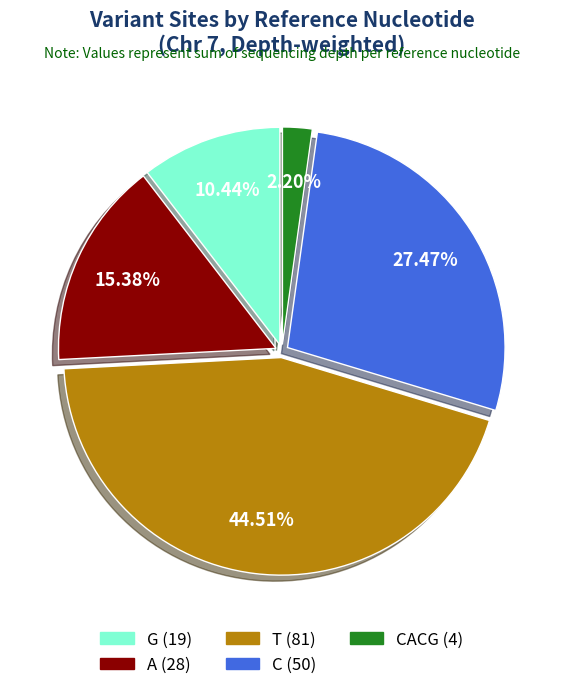

To the nearest percent, what is the difference between the largest and smallest slice percentages?

42%